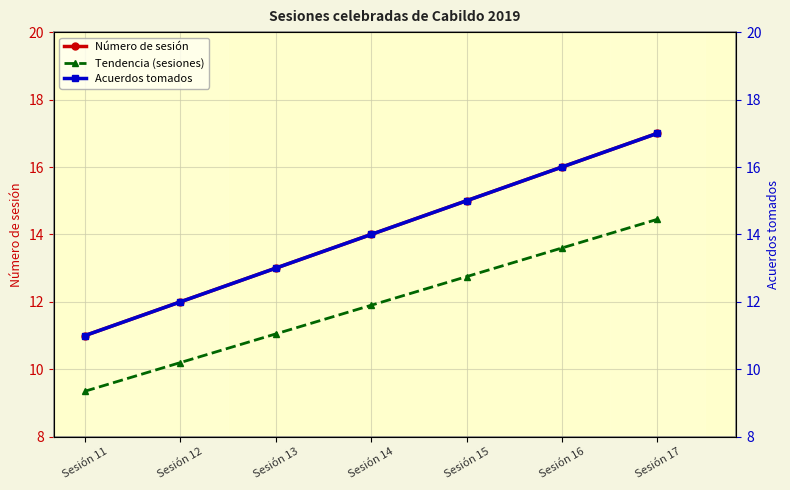

True or false: Tendencia (sesiones) has more than 0 points higher than both neighbors.

False